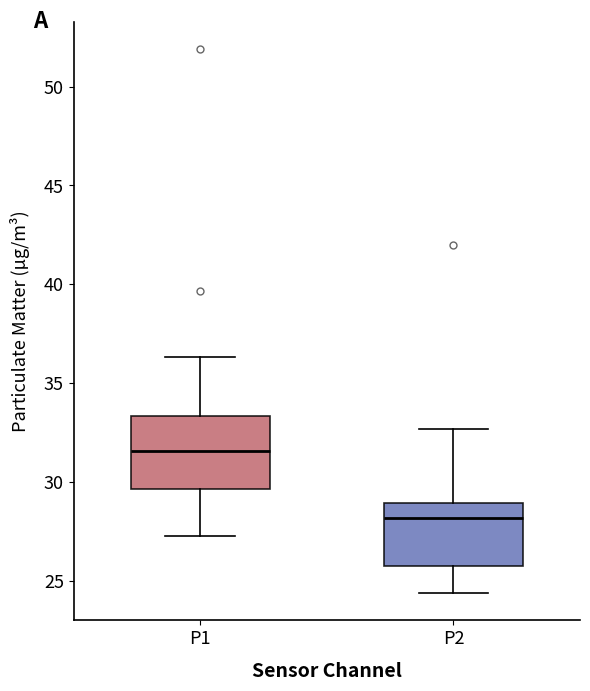

Which box's median line is the lowest?

P2